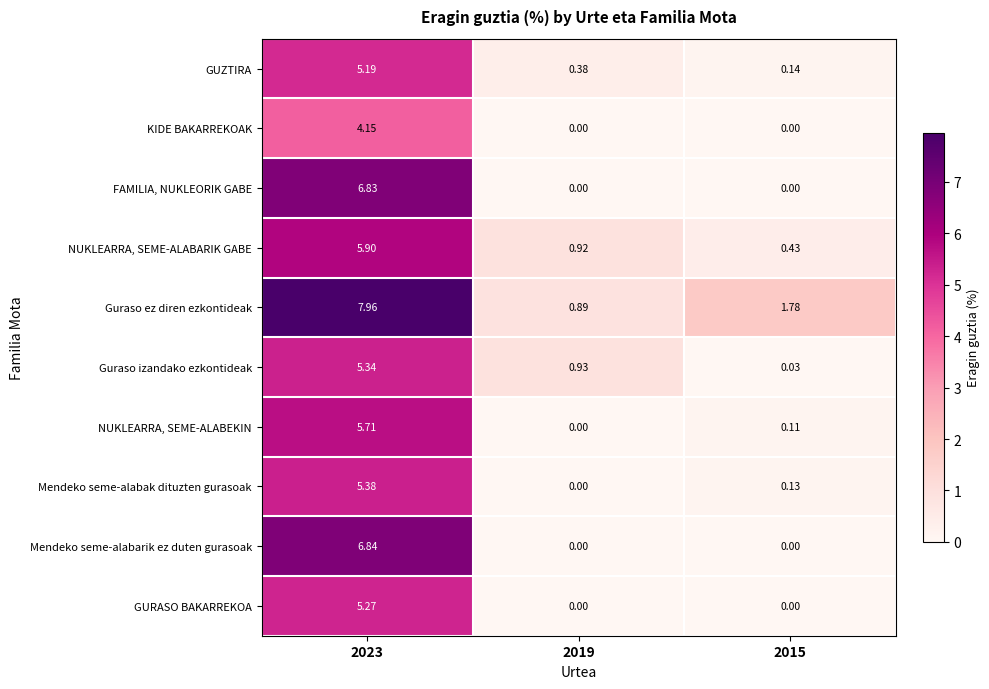

List the series in order of their peak value, highest first.

Guraso ez diren ezkontideak, Mendeko seme-alabarik ez duten gurasoak, FAMILIA, NUKLEORIK GABE, NUKLEARRA, SEME-ALABARIK GABE, NUKLEARRA, SEME-ALABEKIN, Mendeko seme-alabak dituzten gurasoak, Guraso izandako ezkontideak, GURASO BAKARREKOA, GUZTIRA, KIDE BAKARREKOAK